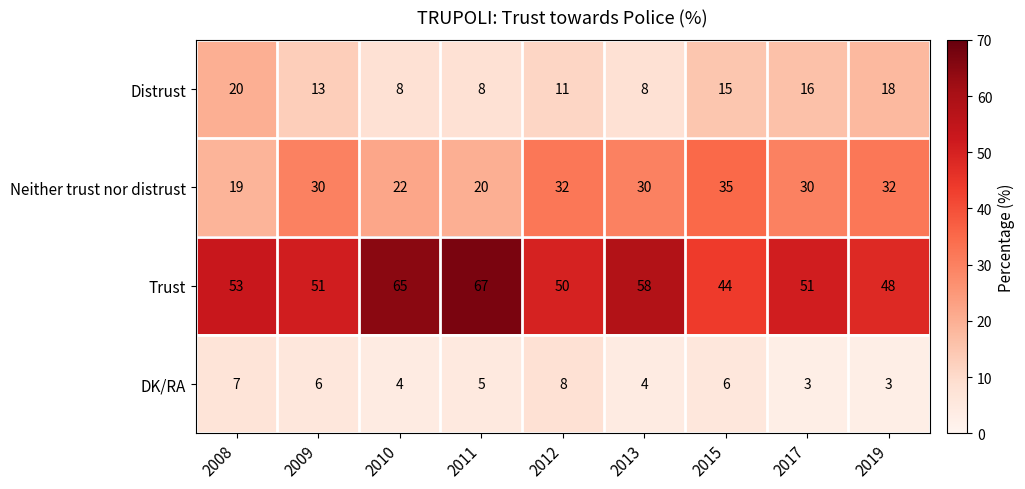

What is the smallest value displayed?

3